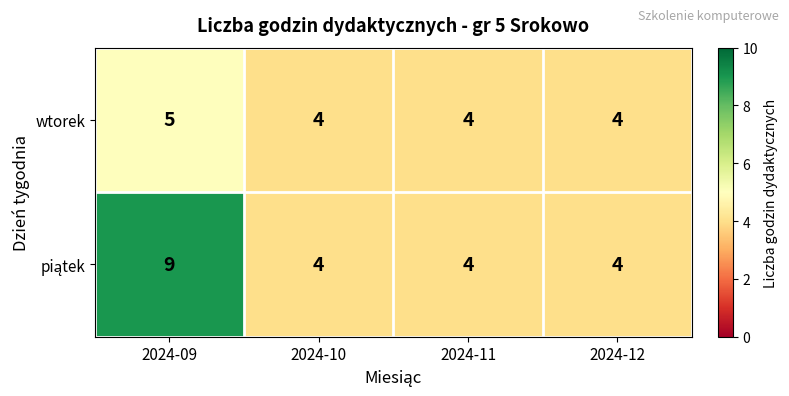

What is the greatest value displayed?

9